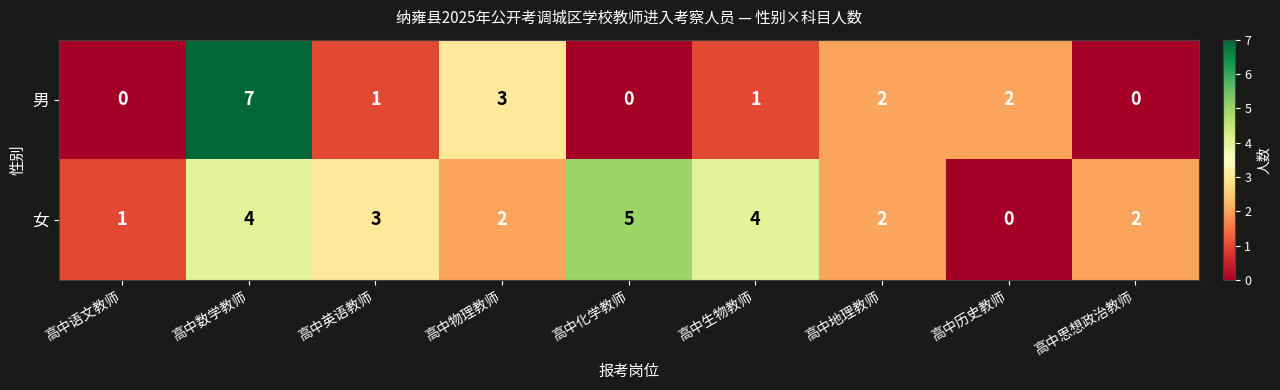

List the series in order of their peak value, highest first.

男, 女